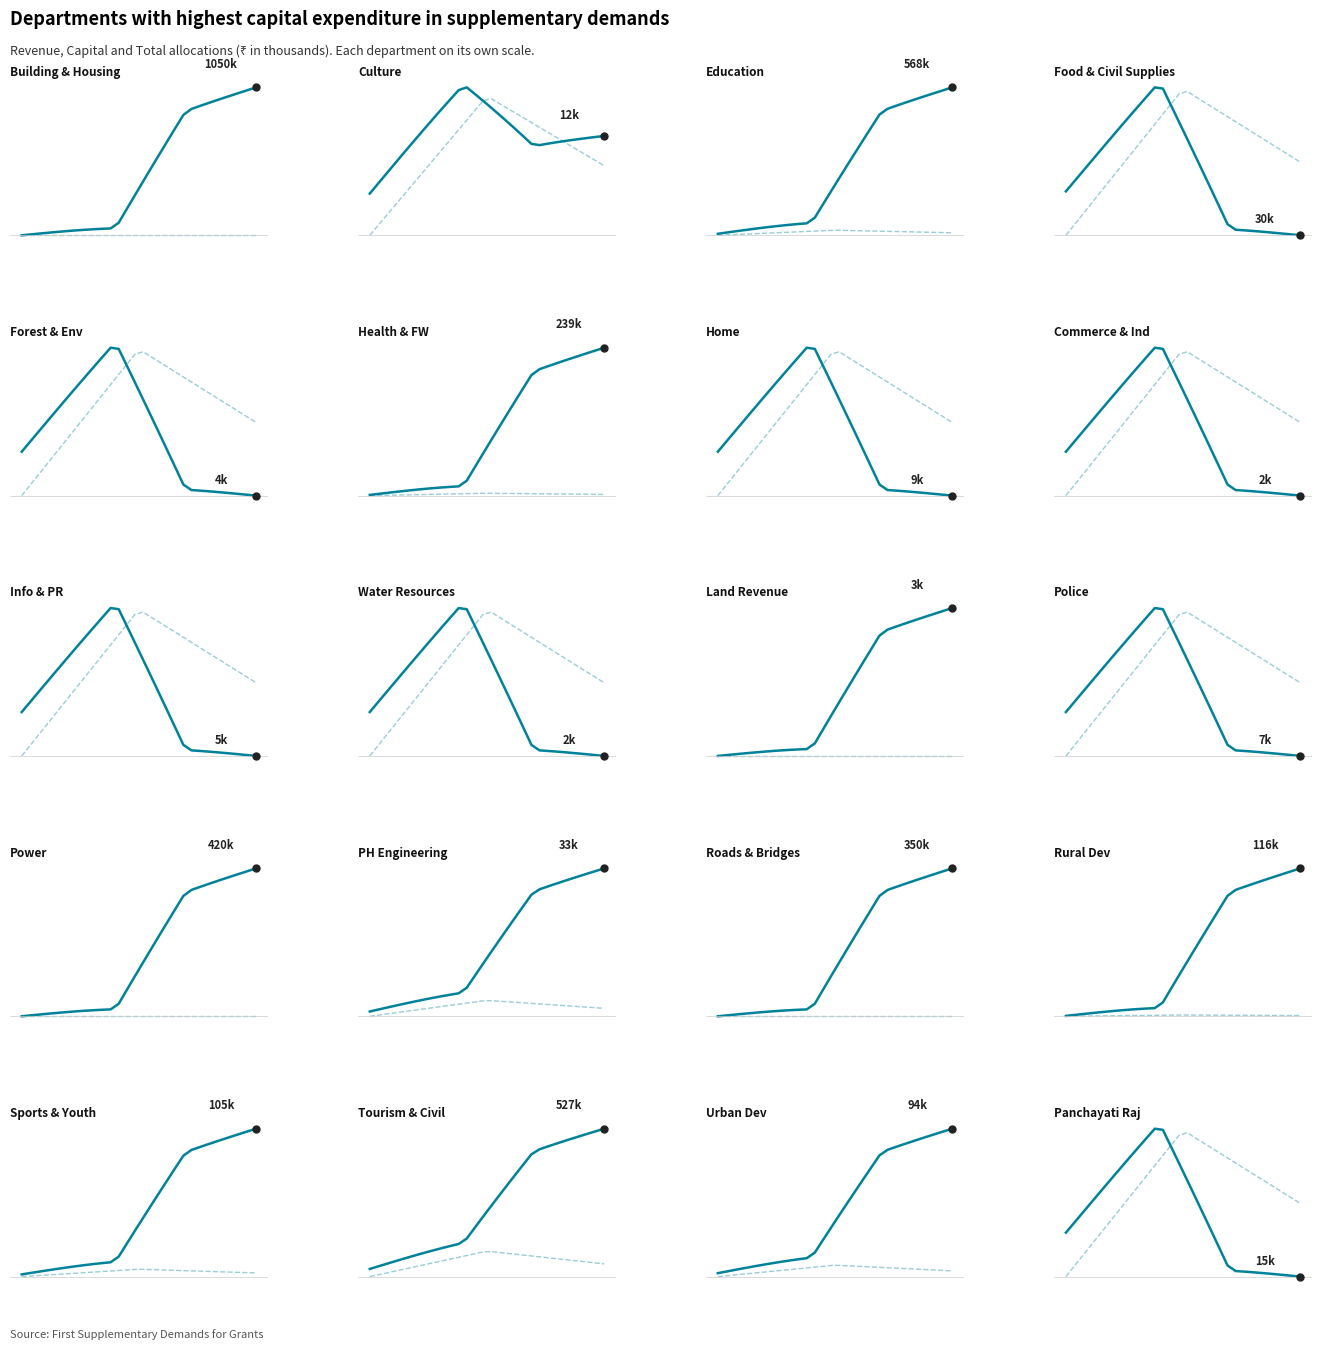

Rank the series by their maximum value, from lowest to highest.

Revenue, Capital